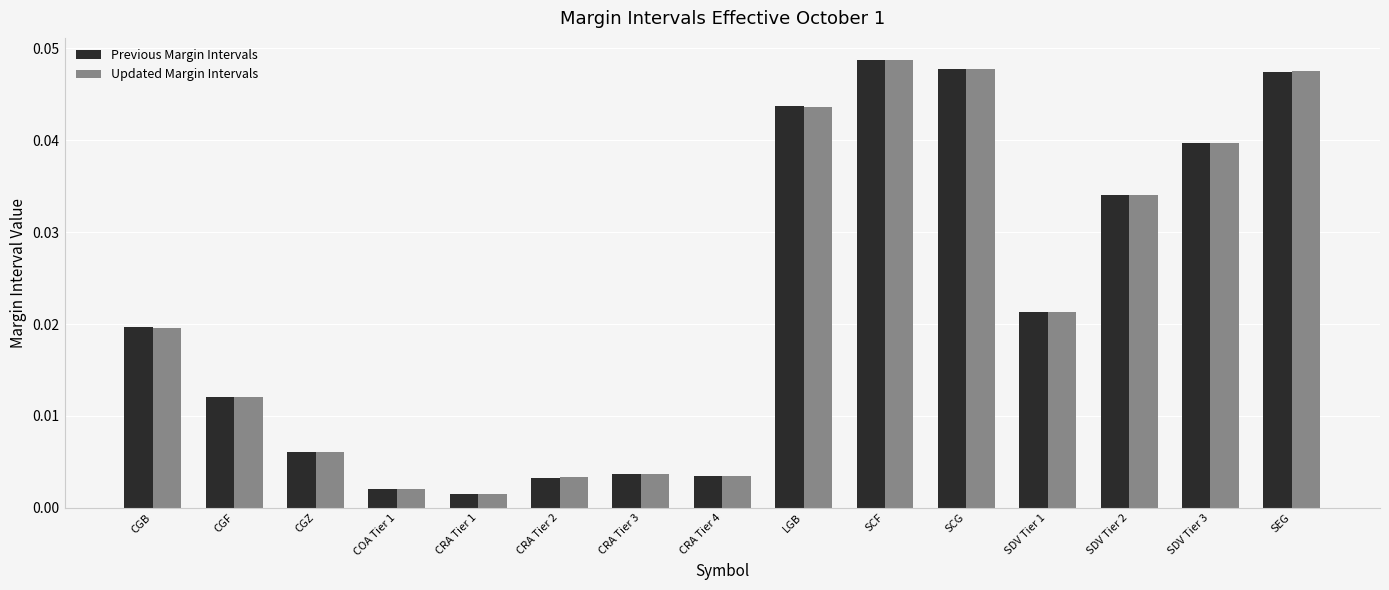

How many bars are there in each group?

2